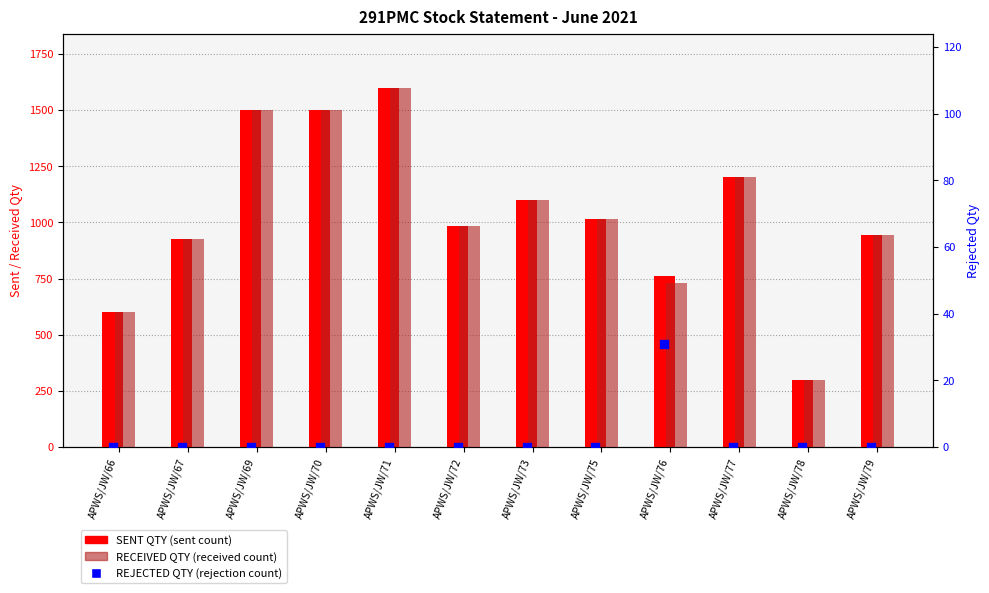

Which series has the largest total across all categories?

SENT QTY